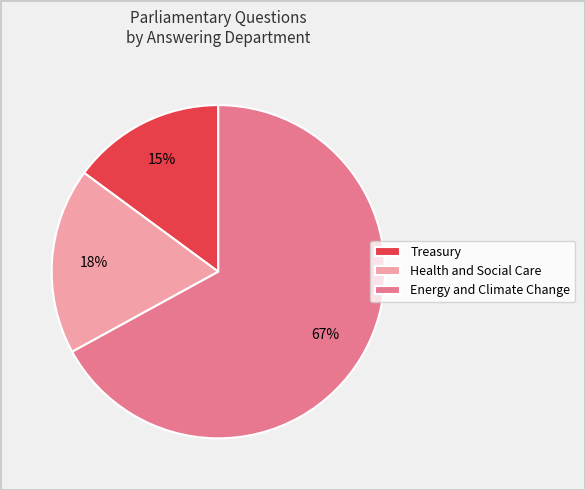

What is the majority slice?

Energy and Climate Change